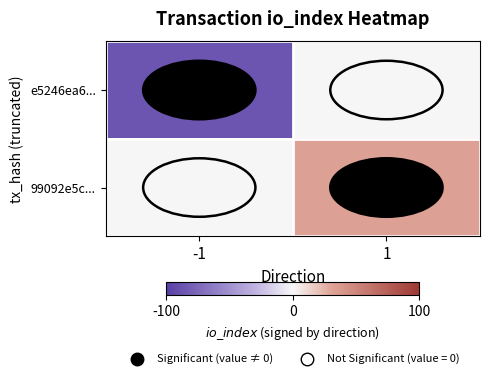

Rank the series by their average value, from lowest to highest.

e5246ea6..., 99092e5c...